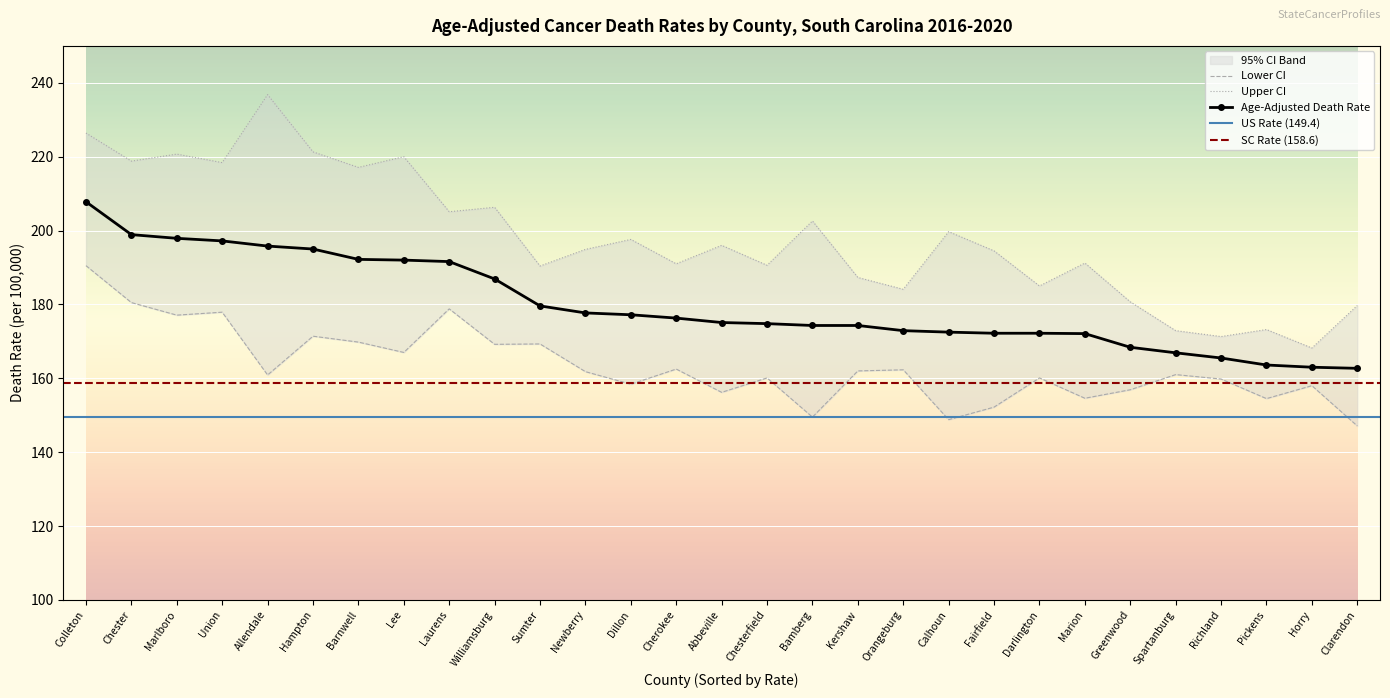

In Upper CI, how many points are lower than both neighbors (excluding endpoints)?

11